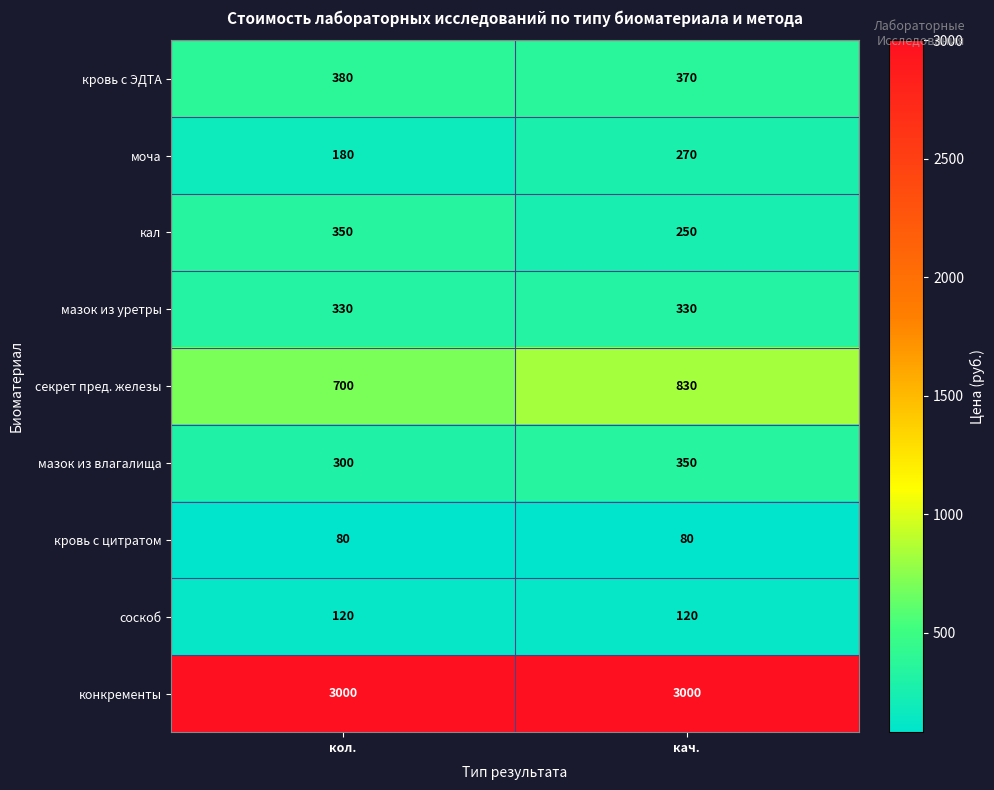

The мазок из влагалища series shows 458 at кол.. True or false?

False